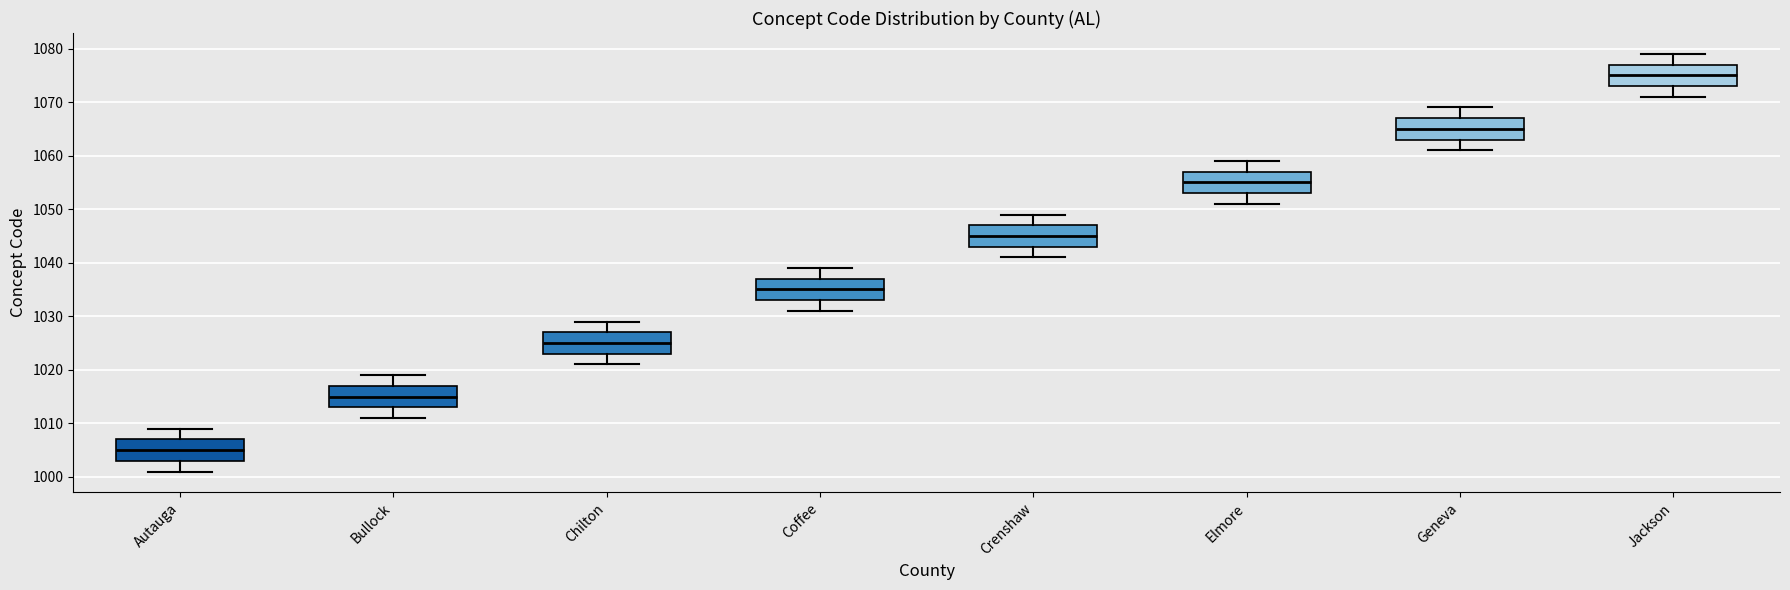

Reading left to right, transcribe this box plot: for each box, give where its median line is, the range the box spans, and where its two whiskers end, as read against the y-axis. The values are not printed on the chart, so give them approximately, as read against the axis.

Autauga: median 1005, box 1003 to 1007, whiskers 1001 to 1009
Bullock: median 1015, box 1013 to 1017, whiskers 1011 to 1019
Chilton: median 1025, box 1023 to 1027, whiskers 1021 to 1029
Coffee: median 1035, box 1033 to 1037, whiskers 1031 to 1039
Crenshaw: median 1045, box 1043 to 1047, whiskers 1041 to 1049
Elmore: median 1055, box 1053 to 1057, whiskers 1051 to 1059
Geneva: median 1065, box 1063 to 1067, whiskers 1061 to 1069
Jackson: median 1075, box 1073 to 1077, whiskers 1071 to 1079